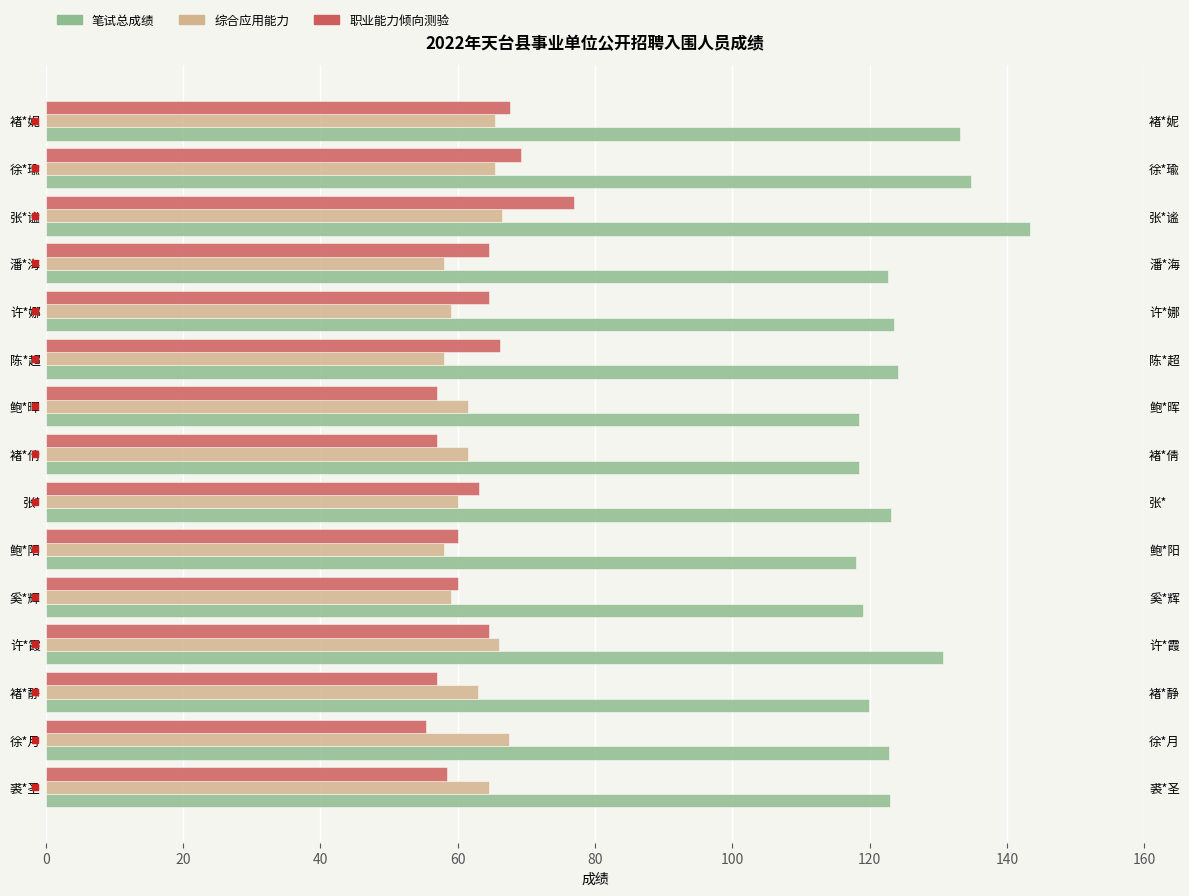

Reading right to left, list all the values displayed in this chart.

笔试总成绩: 133.2	134.7	143.4	122.6	123.6	124.2	118.4	118.4	123.1	118.0	119.0	130.6	119.9	122.9	123.0
综合应用能力: 65.5	65.5	66.5	58.0	59.0	58.0	61.5	61.5	60.0	58.0	59.0	66.0	63.0	67.5	64.5
职业能力倾向测验: 67.7	69.2	76.9	64.6	64.6	66.2	56.9	56.9	63.1	60.0	60.0	64.6	56.9	55.4	58.5